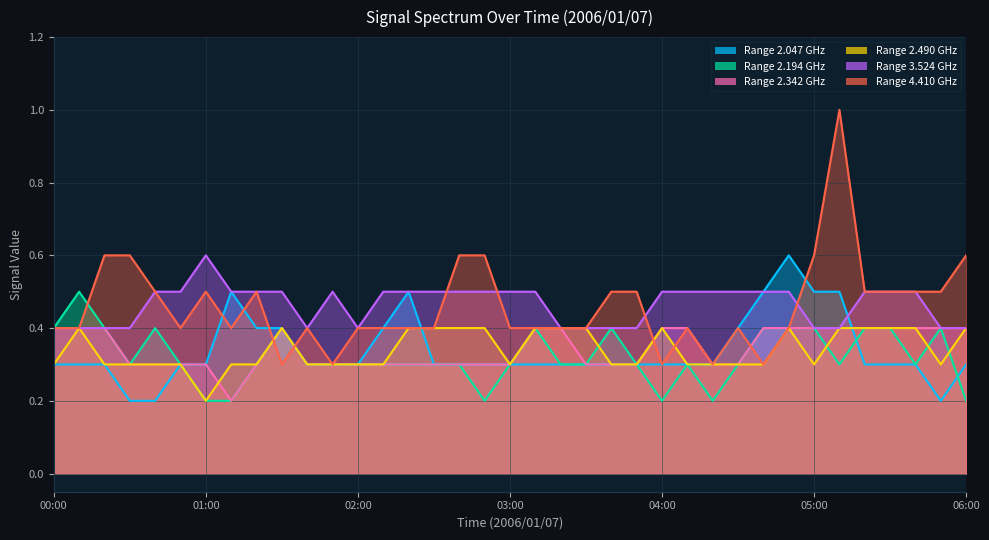

At how many categories does at least one series exceed 0?

37